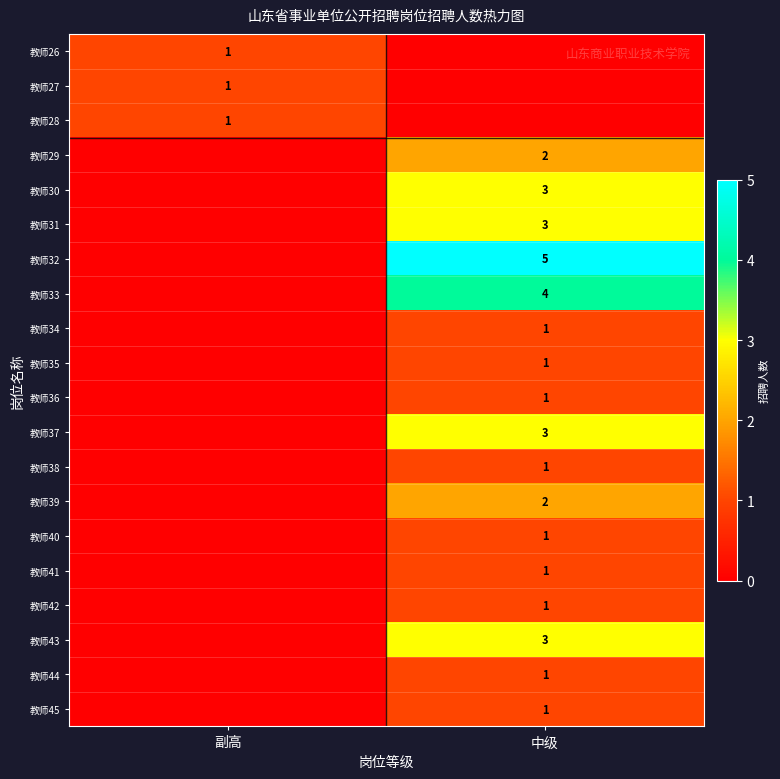

Rank the series by their maximum value, from lowest to highest.

教师26, 教师27, 教师28, 教师34, 教师35, 教师36, 教师38, 教师40, 教师41, 教师42, 教师44, 教师45, 教师29, 教师39, 教师30, 教师31, 教师37, 教师43, 教师33, 教师32